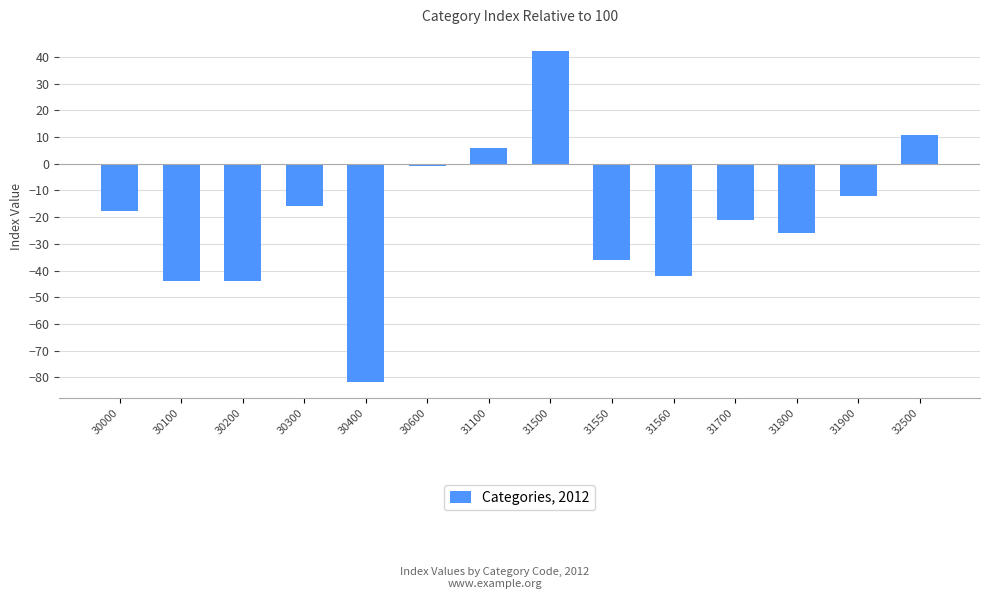

The value at 32500 is 5.1. True or false?

False